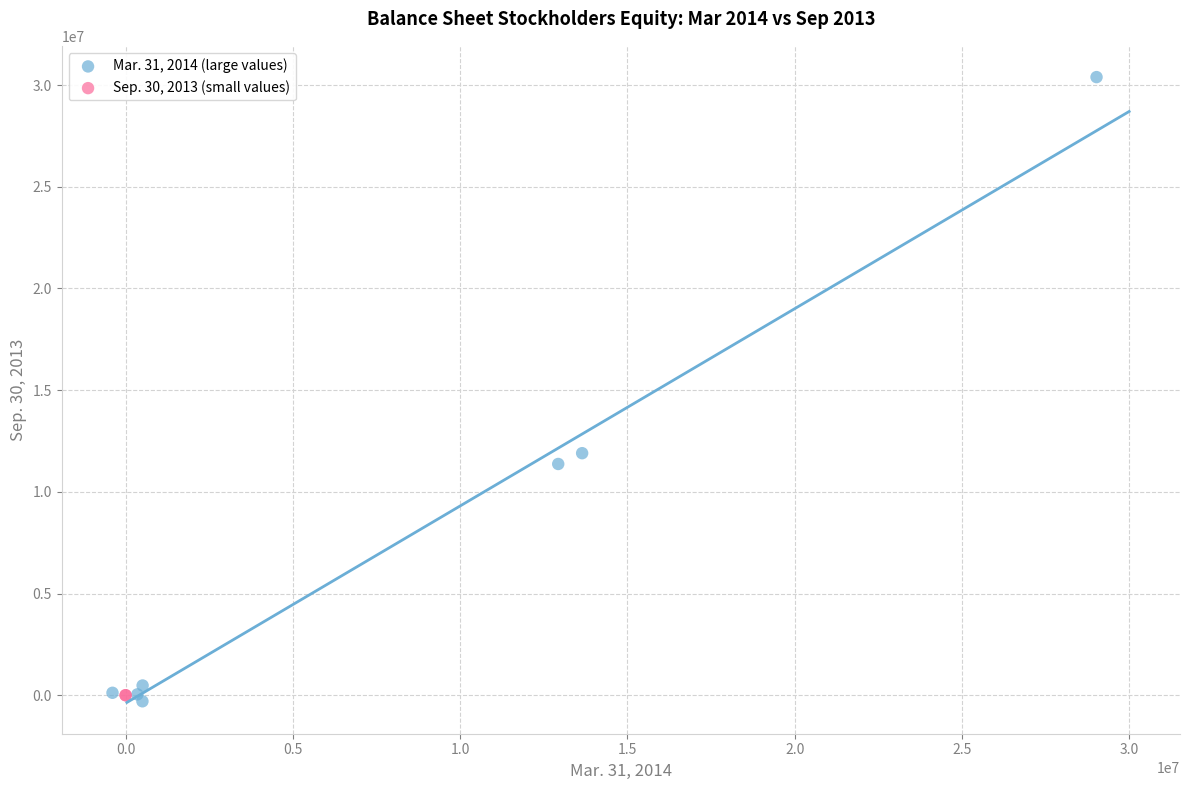

What are all the series names shown in the legend?

Mar. 31, 2014 (large values), Sep. 30, 2013 (small values)